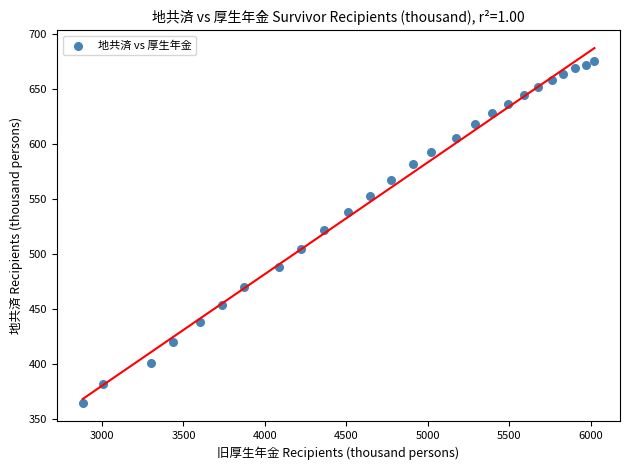

What is the range of Y values (max minus min)?

312